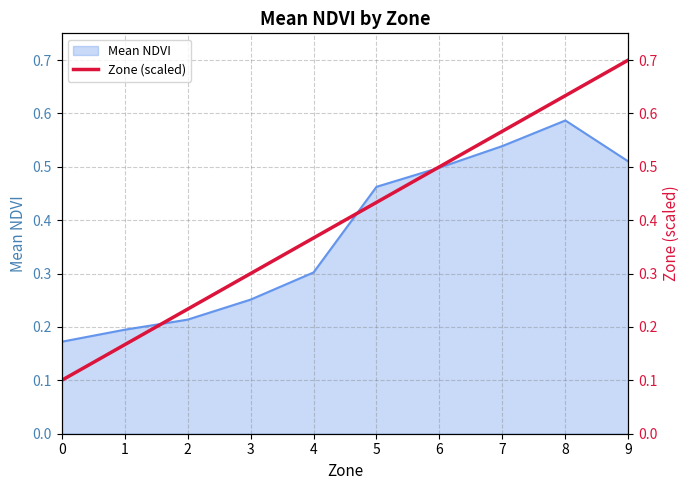

How many values are between 0 and 1?

10